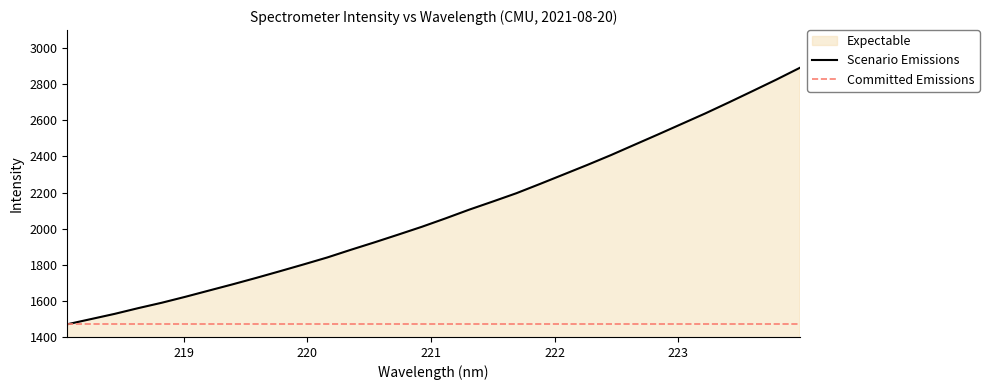

What is the highest value of the Scenario Emissions series?

2890.7